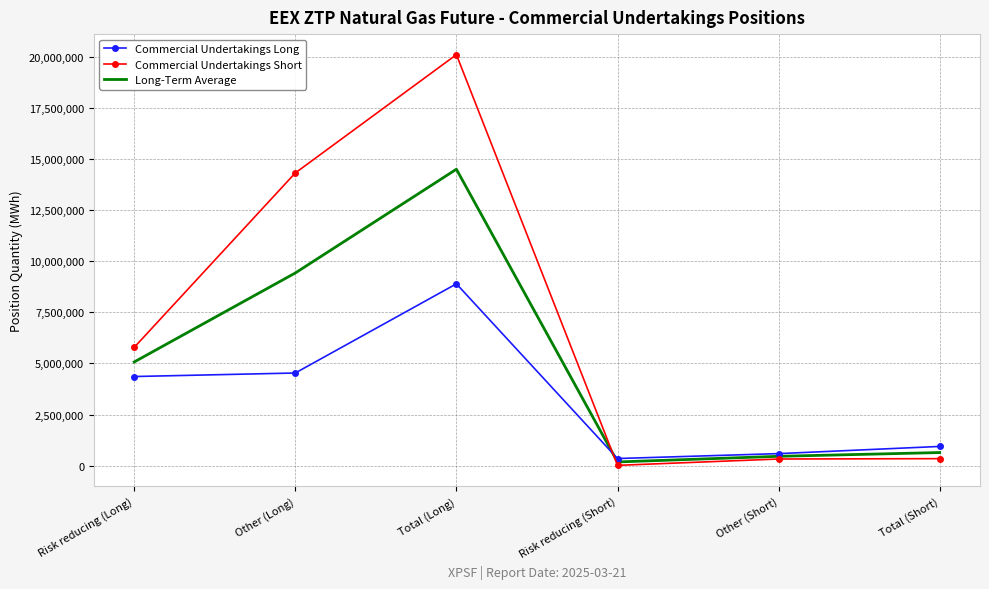

How many interior local peaks does the Long-Term Average series have?

1